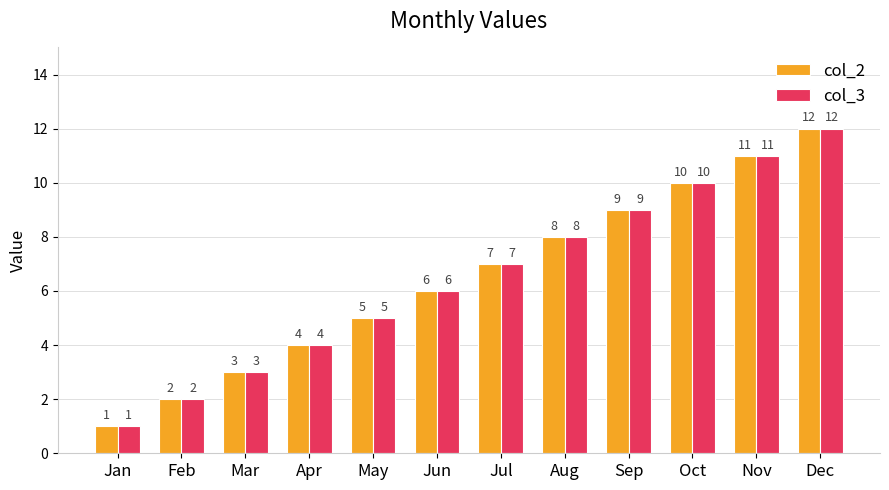

Which label corresponds to the largest value in the chart?

Dec